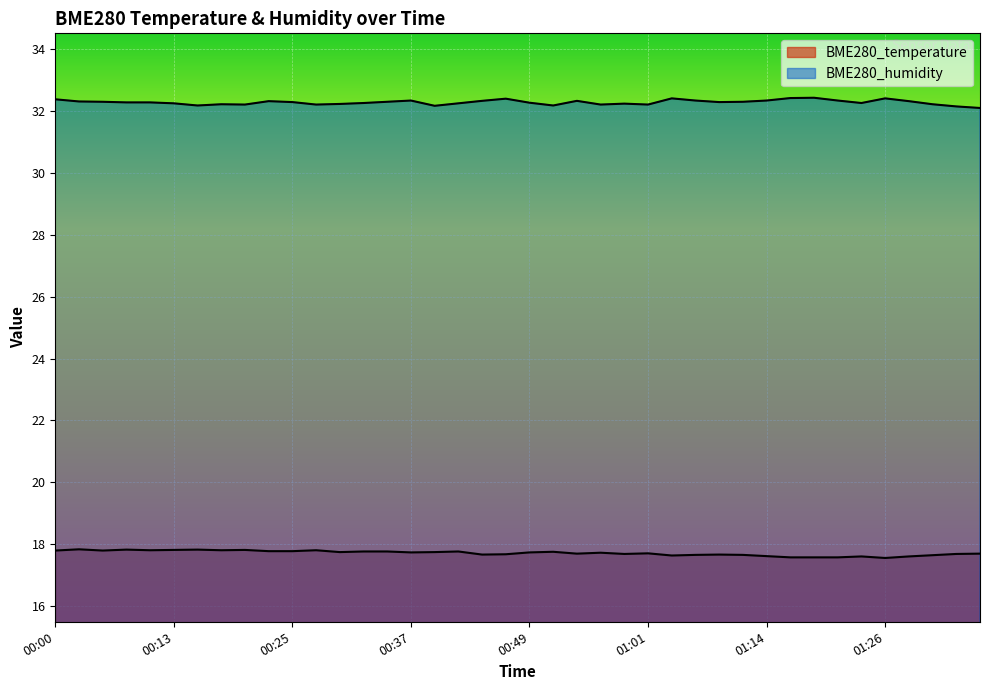

Where is the first local minimum for BME280_temperature?

00:05